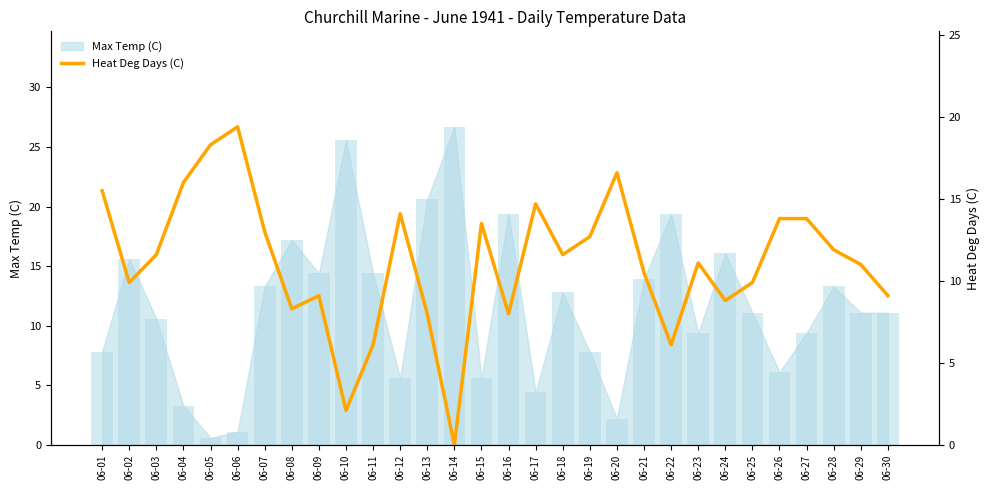

True or false: the data shows 4.2 at 06-06.

False